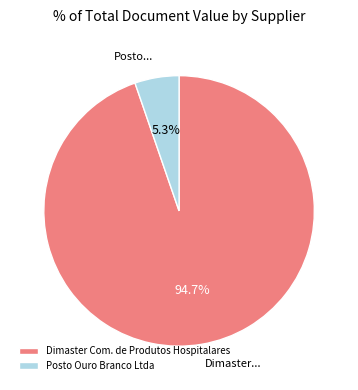

What is the ratio of the value at Posto Ouro Branco Ltda to the value at Dimaster Com. de Produtos Hospitalares?

0.1